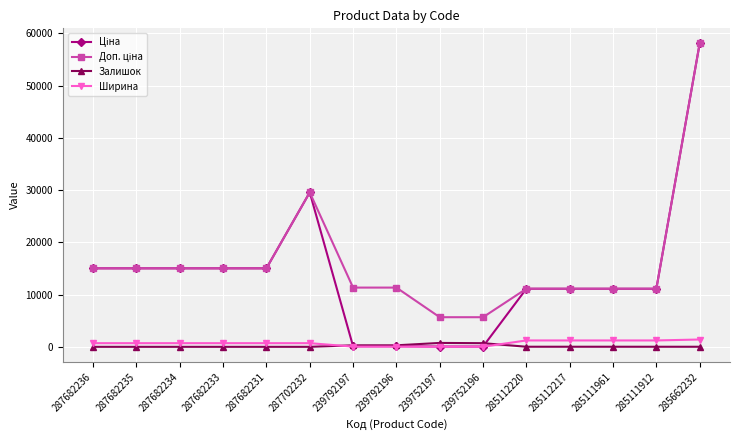

How many times do Залишок and Ширина cross each other?

2